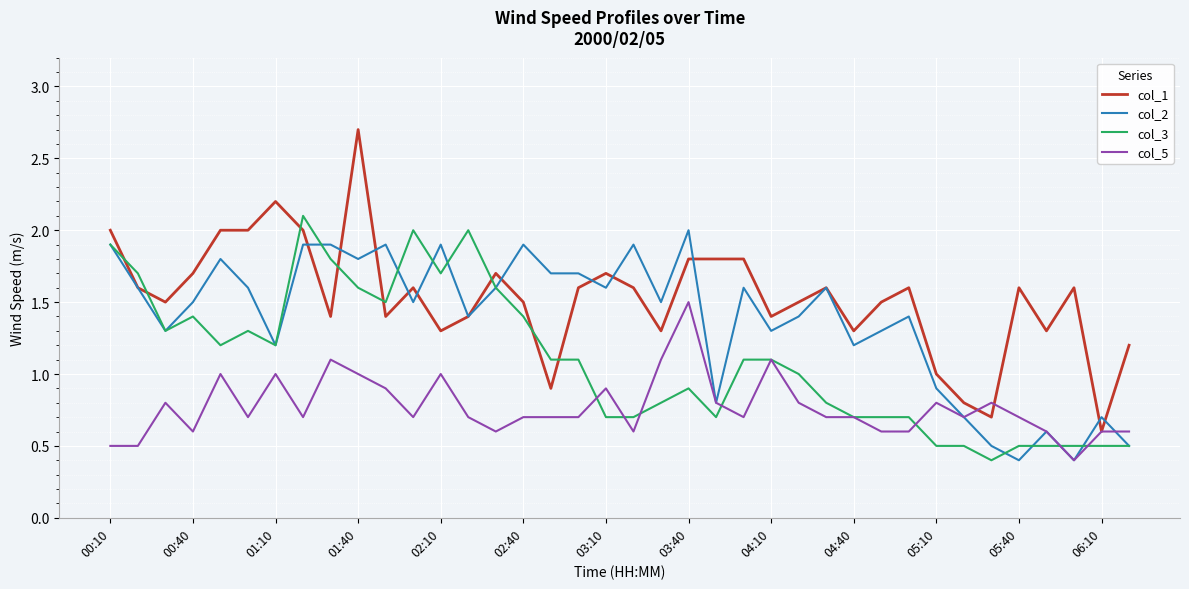

Rank the series by their average value, from lowest to highest.

col_5, col_3, col_2, col_1